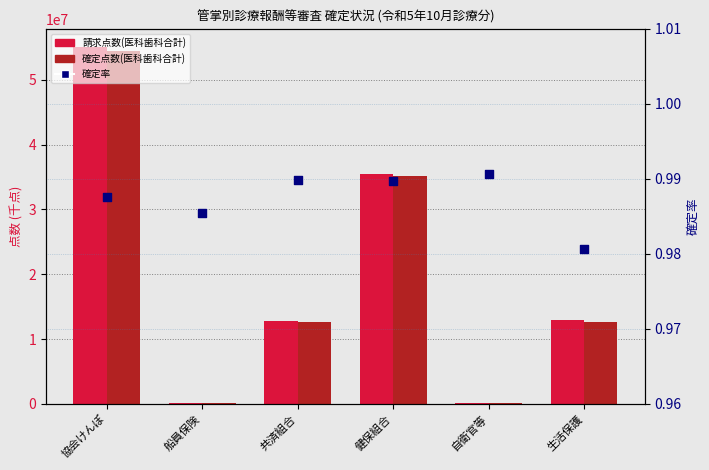

Which series reaches the minimum Y coordinate?

確定率